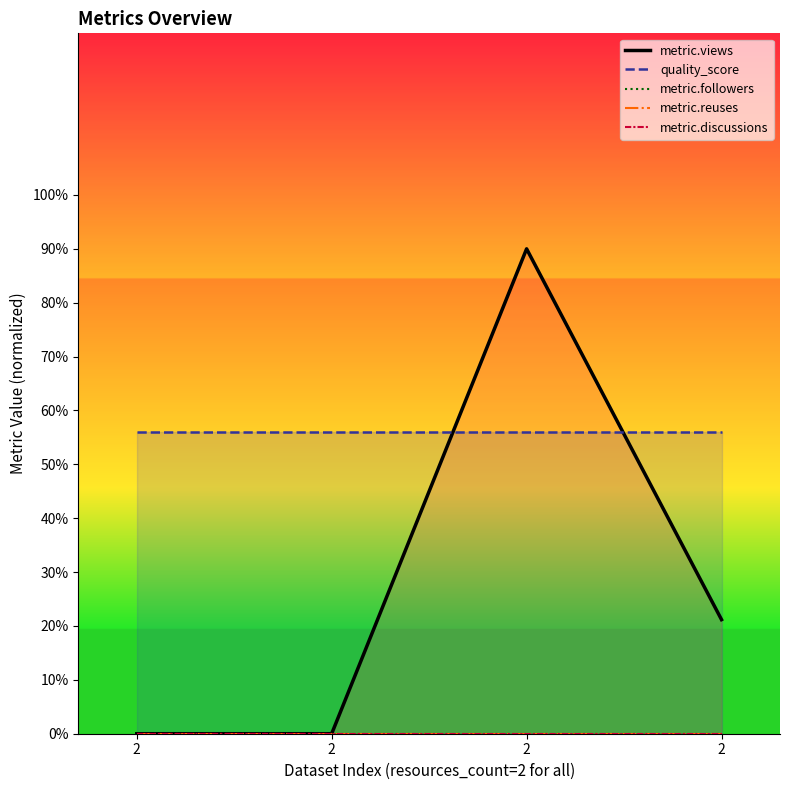

Between 2 and 2, which series saw the biggest shift?

metric.views